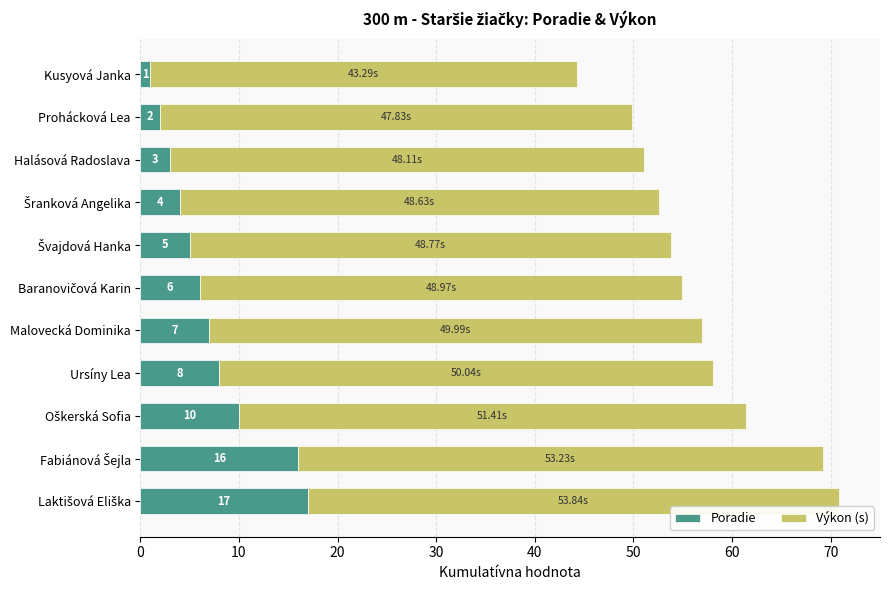

What is the average value of the Poradie series?

7.2